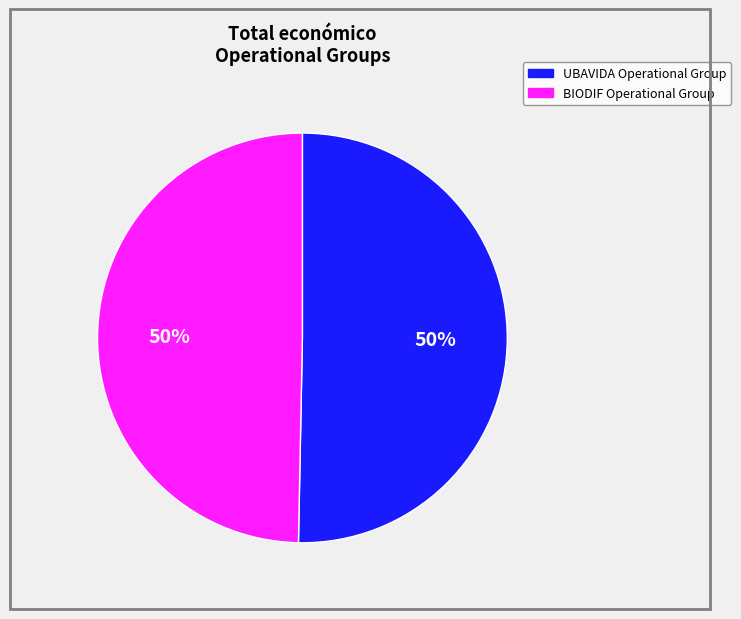

Count the number of slices in the pie.

2